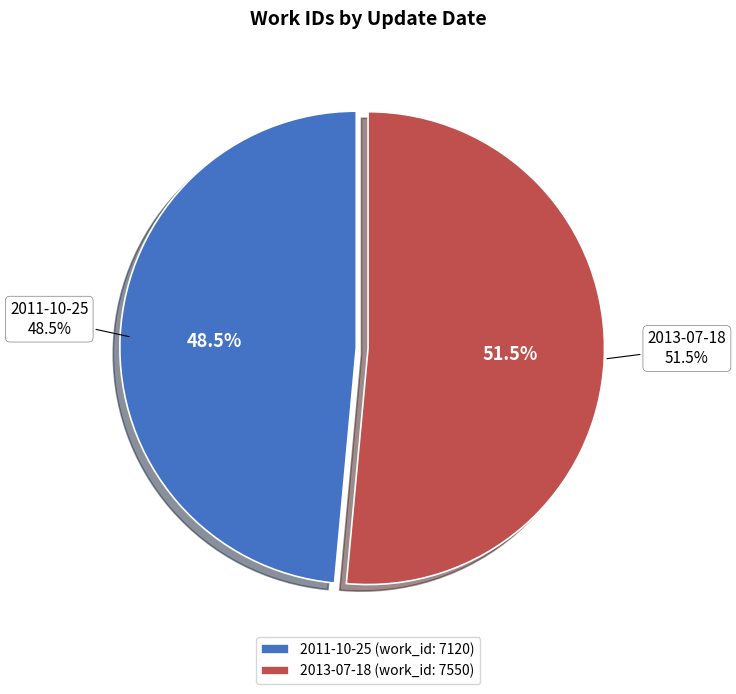

What percentage do 2011-10-25 and 2013-07-18 together represent?

100.0%